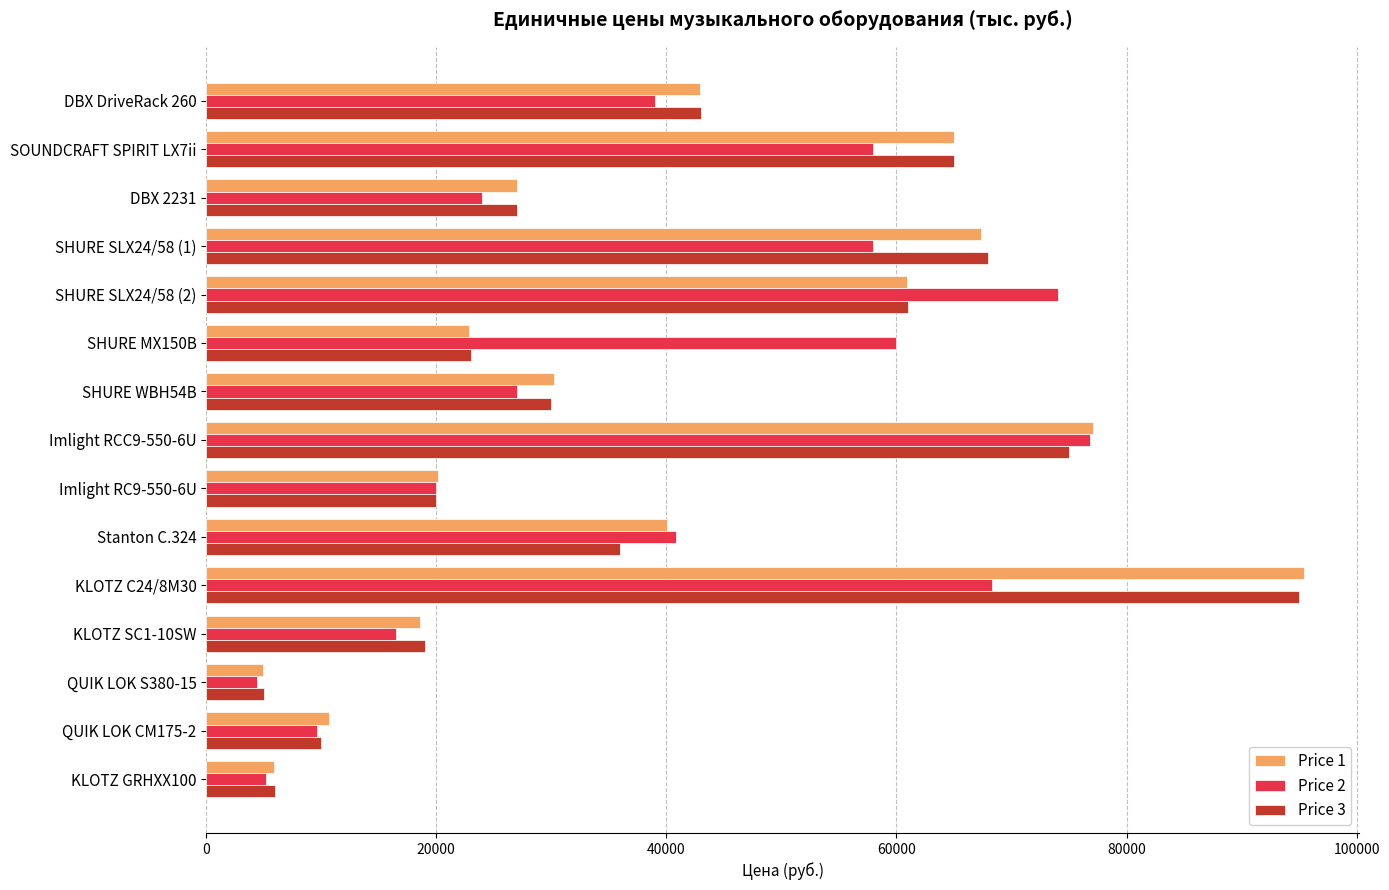

What is the smallest value displayed?

4400